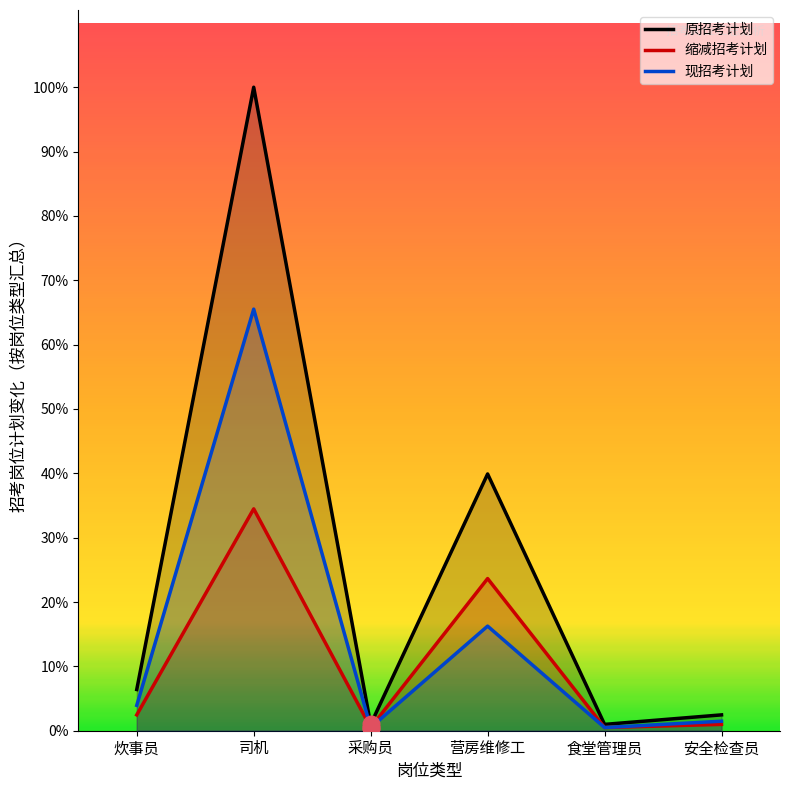

Is the value of 现招考计划 at 司机 greater than the value of 原招考计划 at 食堂管理员?

Yes